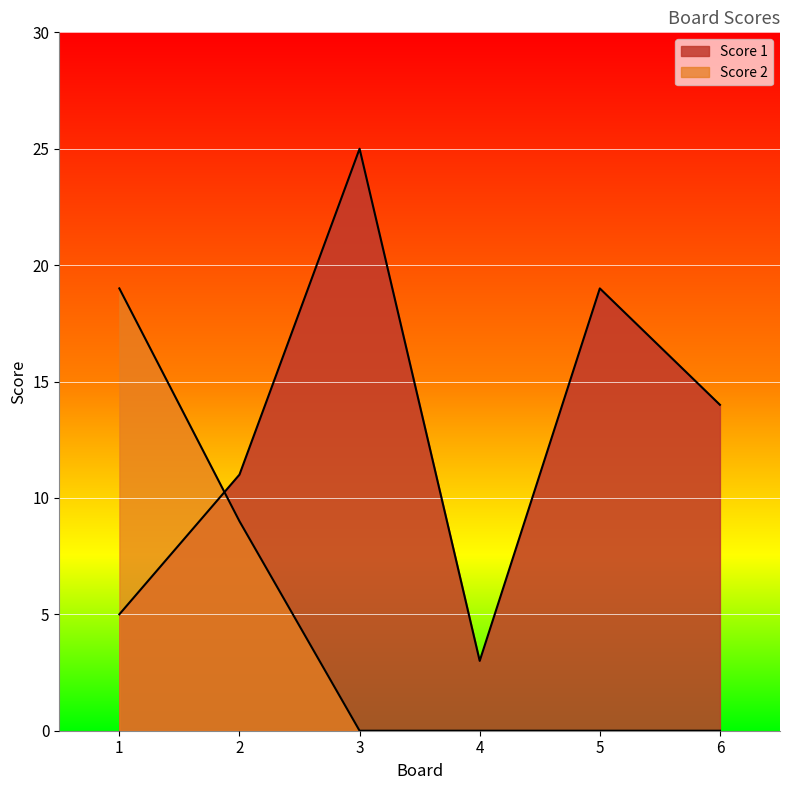

Which series has the largest total across all categories?

Score 1